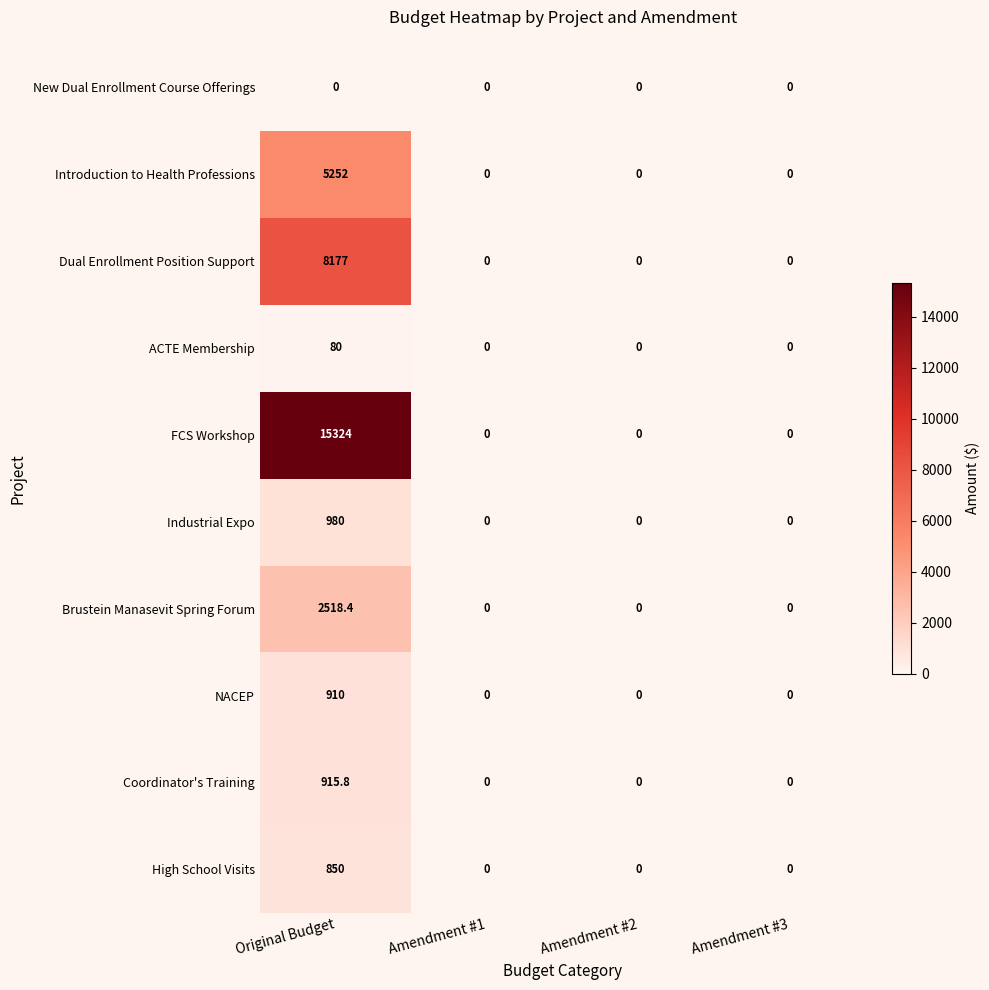

What is the sum of the High School Visits values at Amendment #3 and Original Budget?

850.0